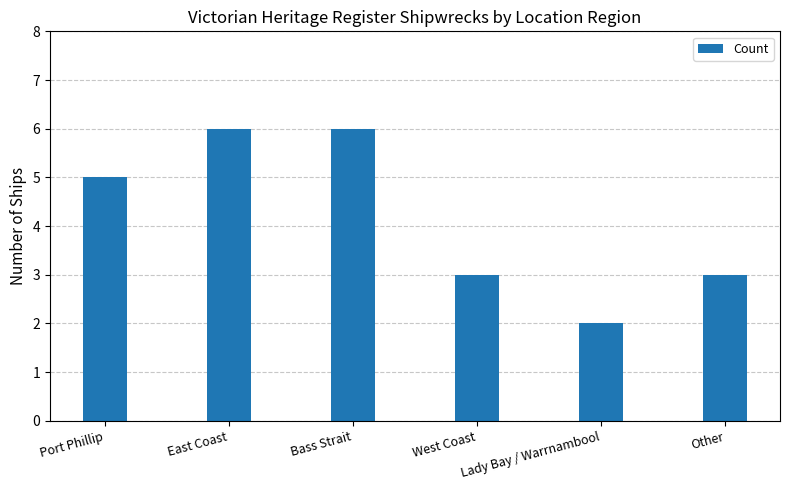

The chart shows a value of 9 at Bass Strait. True or false?

False